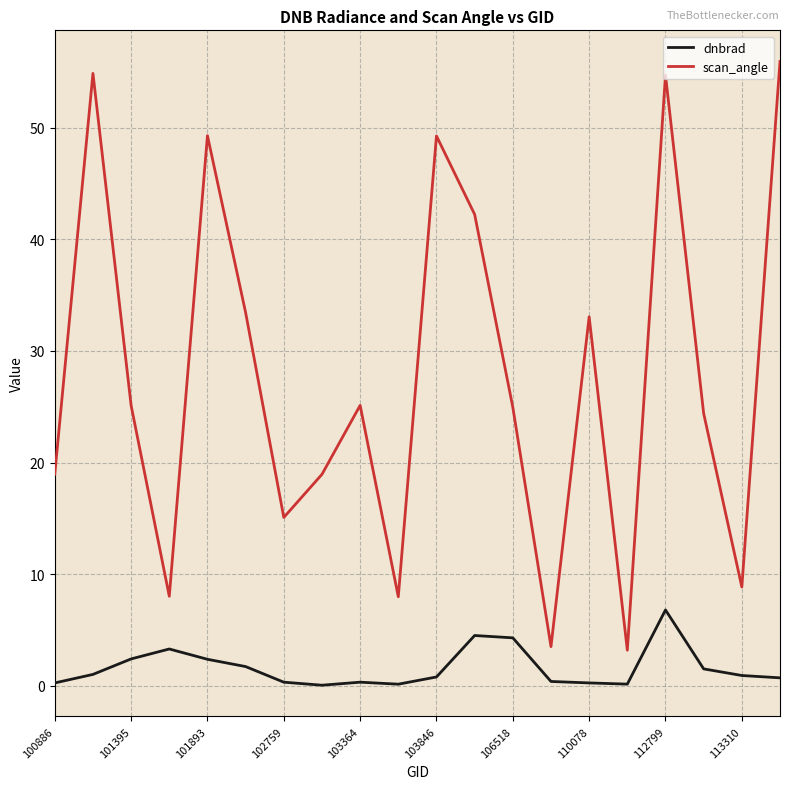

Rank the series by their maximum value, from lowest to highest.

dnbrad, scan_angle